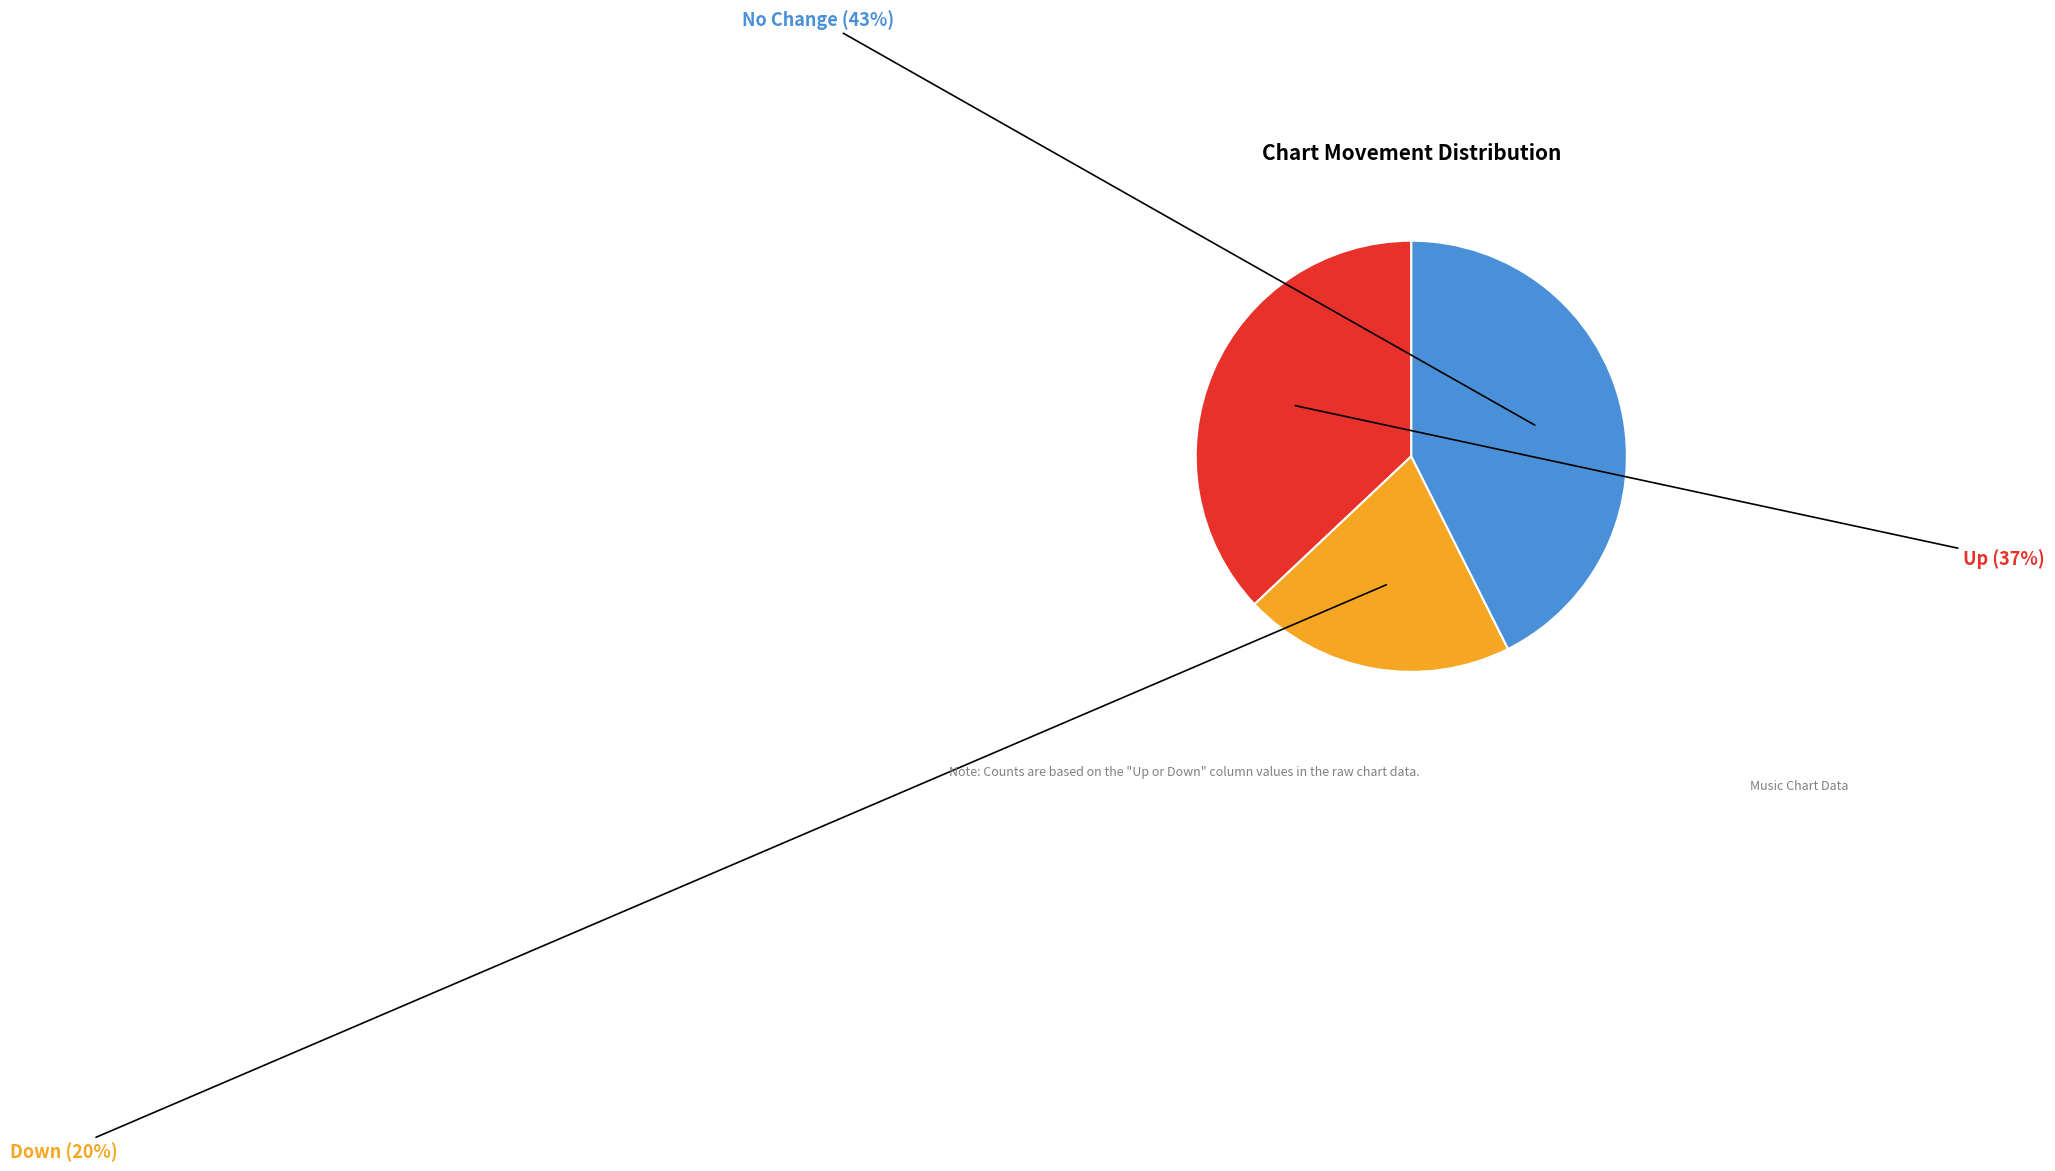

Is there a majority slice in this chart?

No